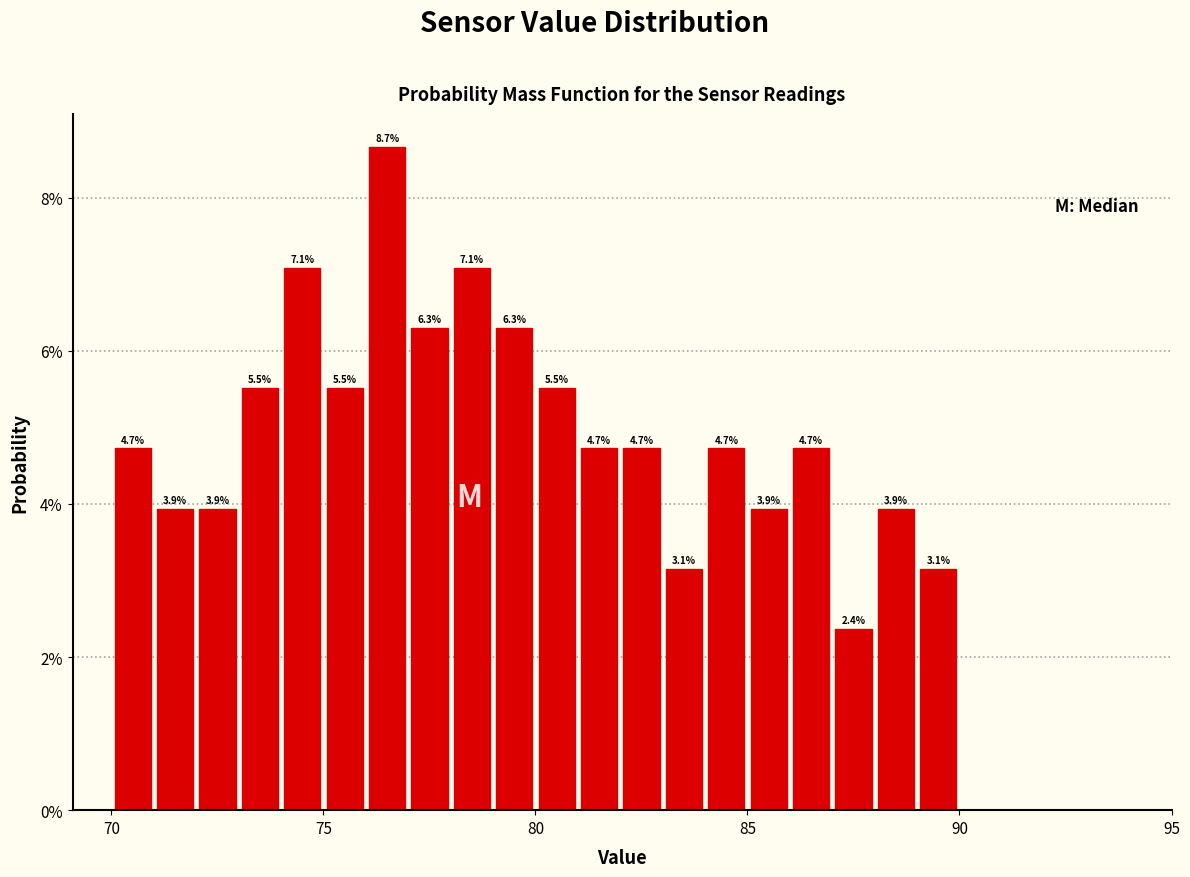

Read against the x-axis, roughly where is the centre of the tallest bar?

76.5